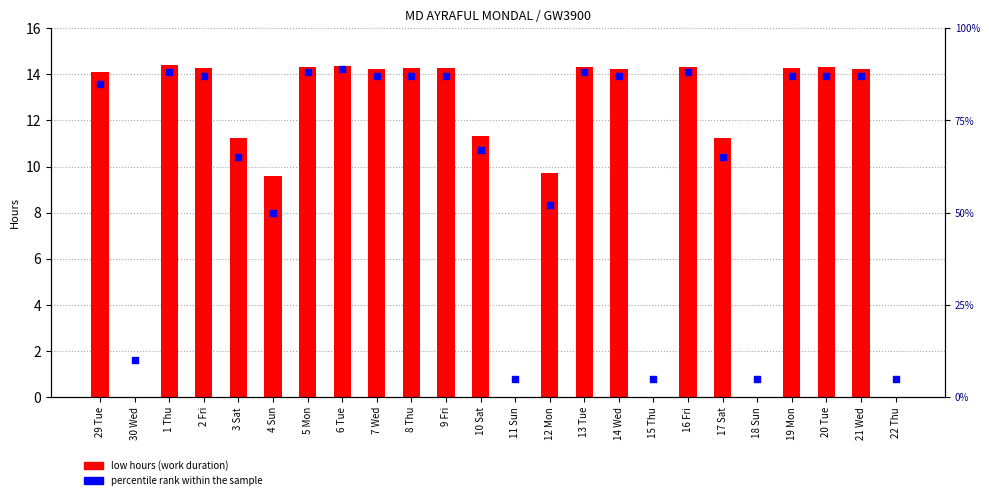

What are all the series names shown in the legend?

low hours (work duration), percentile rank within the sample